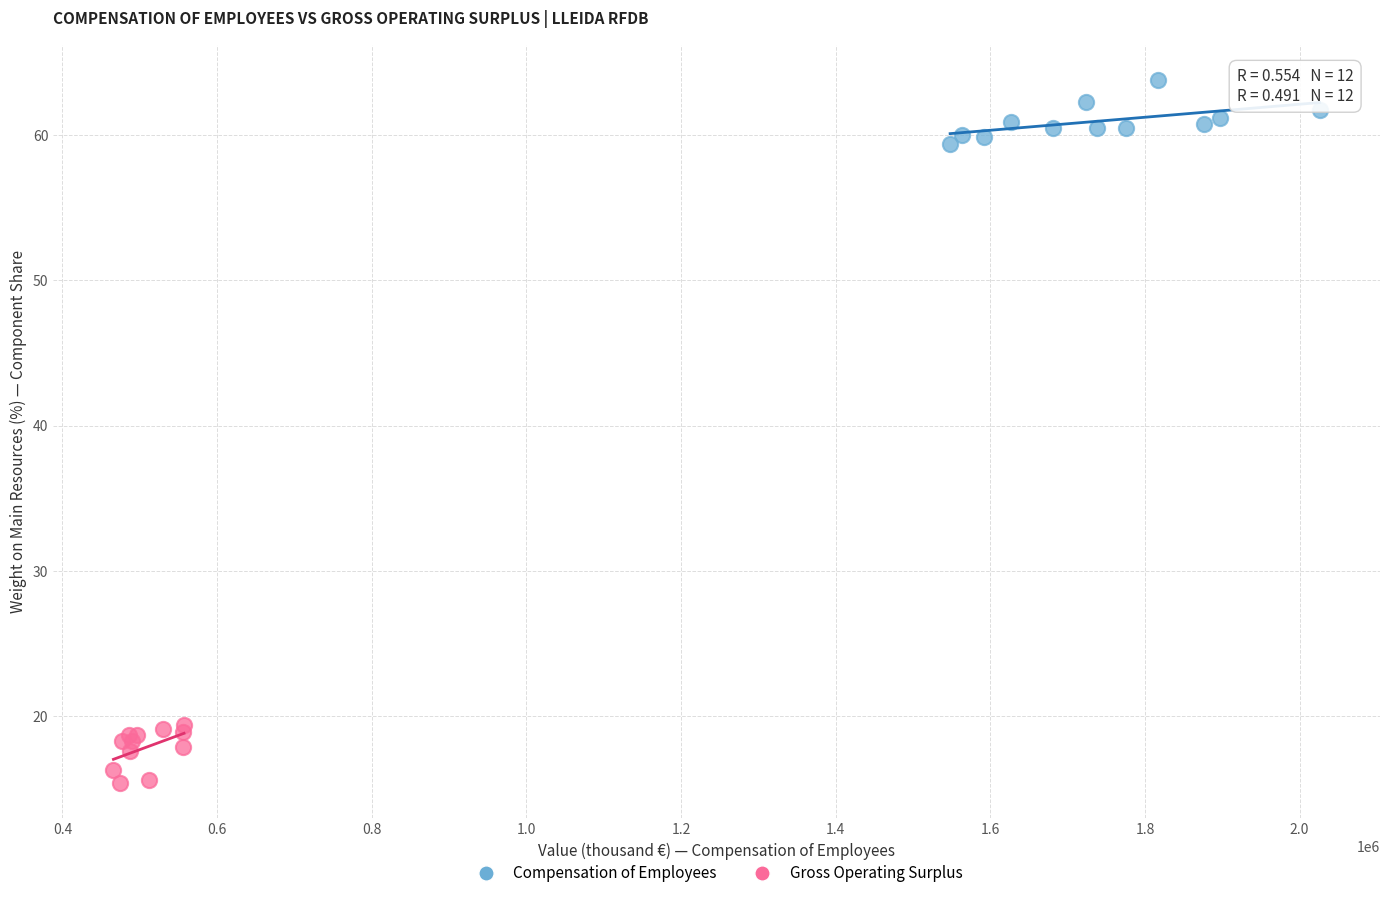

Which series reaches the minimum Y coordinate?

Gross Operating Surplus